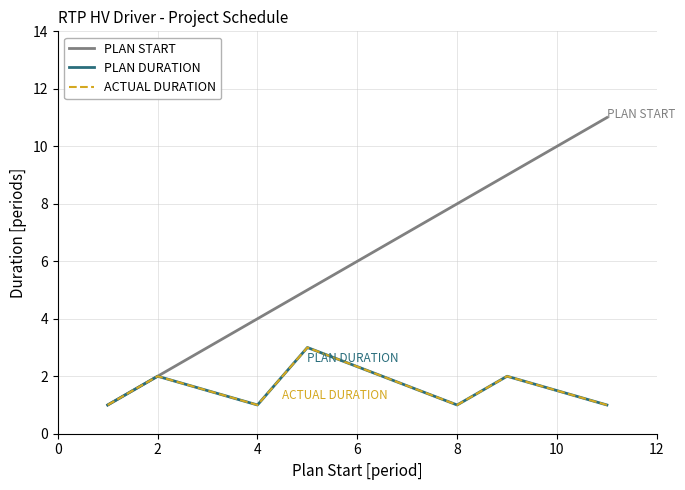

Is this an area chart (filled region under the line)?

No